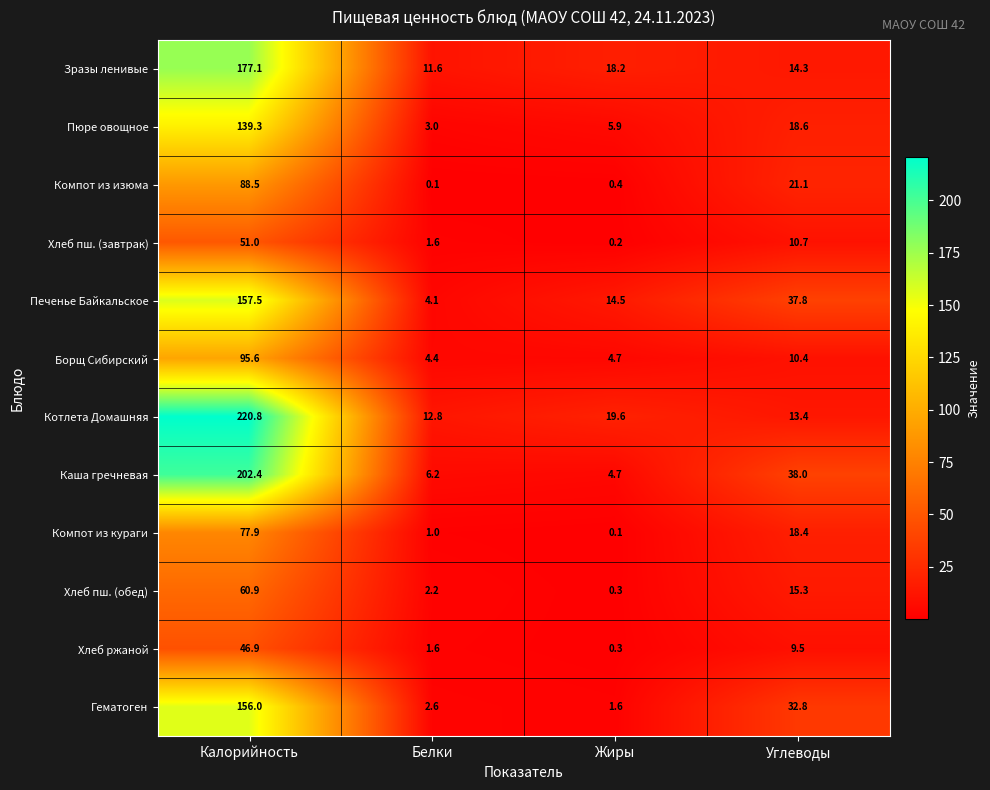

What is the sum of the Печенье Байкальское values at Калорийность and Углеводы?

195.3